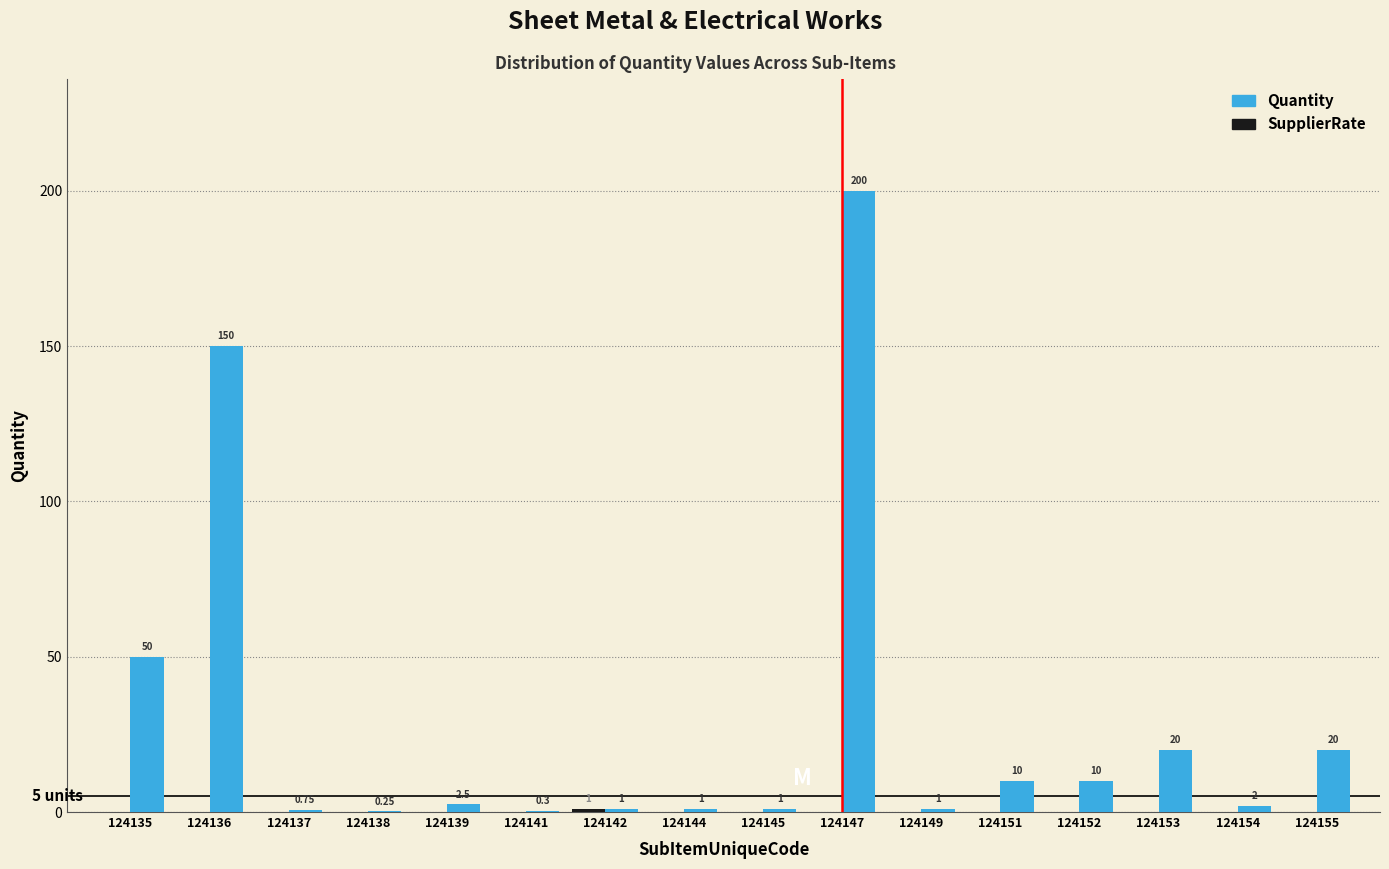

Which series has the largest total across all categories?

Quantity